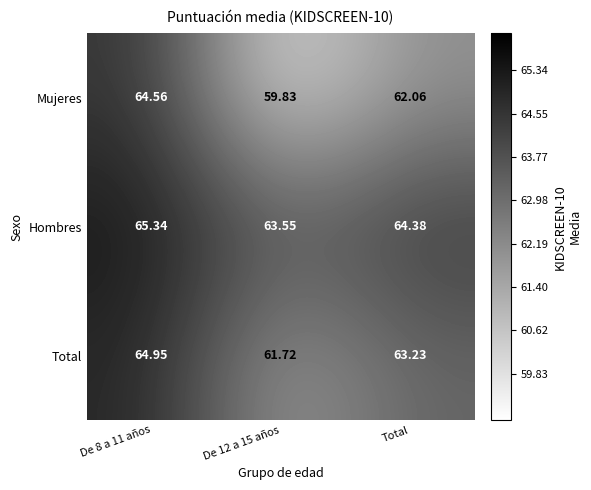

At which category is the sum across all series the highest?

De 8 a 11 años